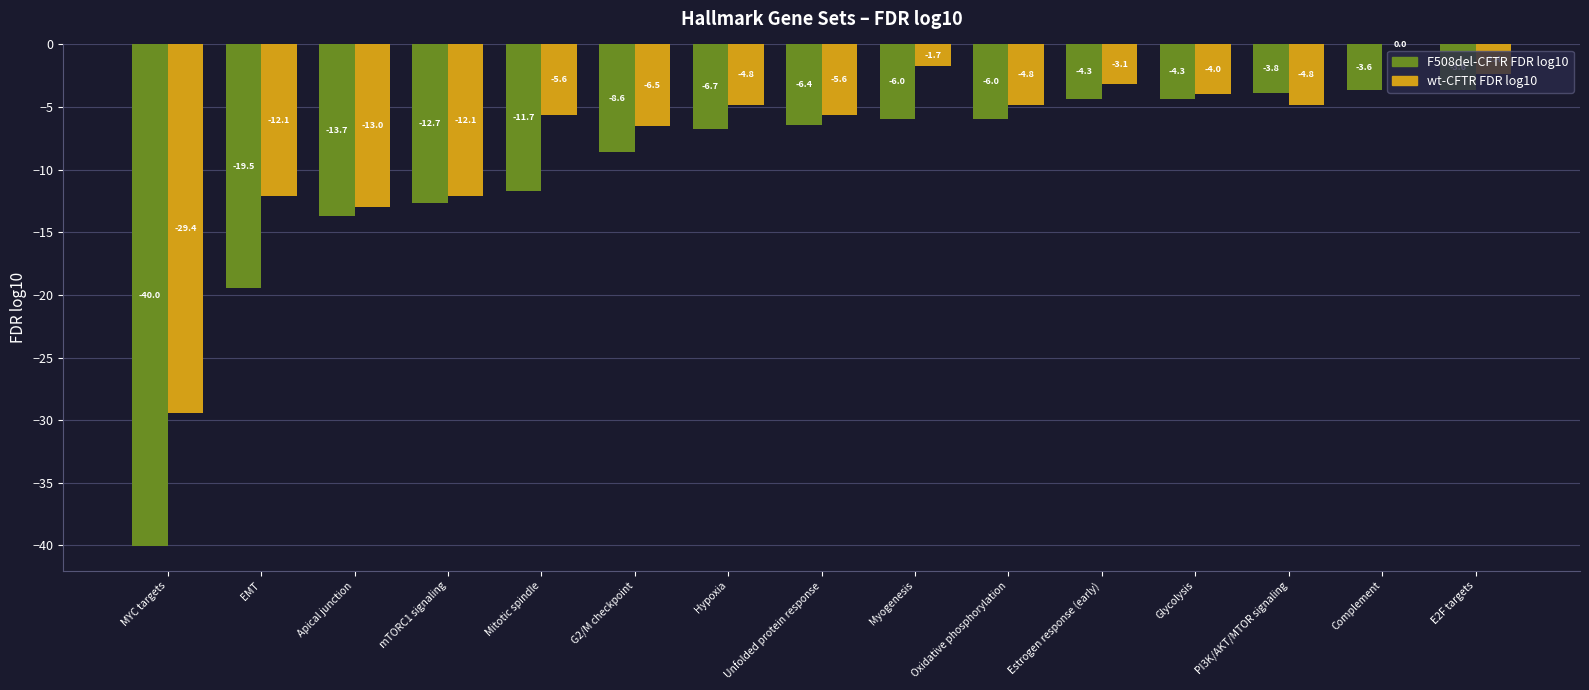

Reading left to right, extract all data points from this chart.

F508del-CFTR FDR log10: MYC targets=-40.0	EMT=-19.5	Apical junction=-13.7	mTORC1 signaling=-12.7	Mitotic spindle=-11.7	G2/M checkpoint=-8.6	Hypoxia=-6.7	Unfolded protein response=-6.4	Myogenesis=-6.0	Oxidative phosphorylation=-6.0	Estrogen response (early)=-4.3	Glycolysis=-4.3	PI3K/AKT/MTOR signaling=-3.8	Complement=-3.6	E2F targets=-3.6
wt-CFTR FDR log10: MYC targets=-29.4	EMT=-12.1	Apical junction=-13.0	mTORC1 signaling=-12.1	Mitotic spindle=-5.6	G2/M checkpoint=-6.5	Hypoxia=-4.8	Unfolded protein response=-5.6	Myogenesis=-1.7	Oxidative phosphorylation=-4.8	Estrogen response (early)=-3.1	Glycolysis=-4.0	PI3K/AKT/MTOR signaling=-4.8	Complement=0.0	E2F targets=-2.4